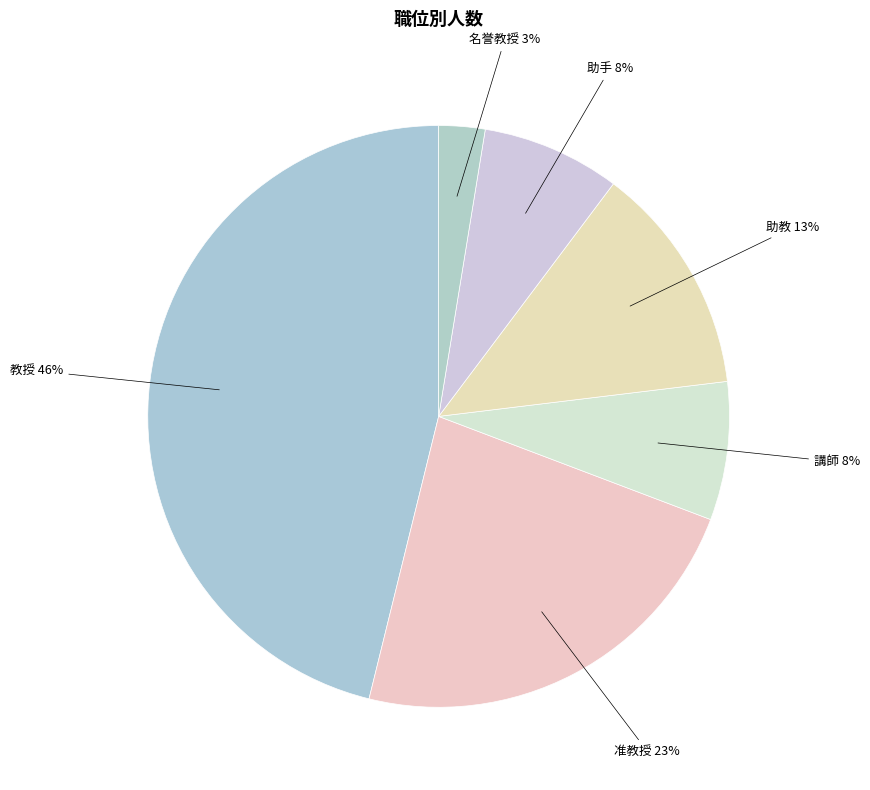

Do 名誉教授 and 助手 together represent more than half of the pie?

No